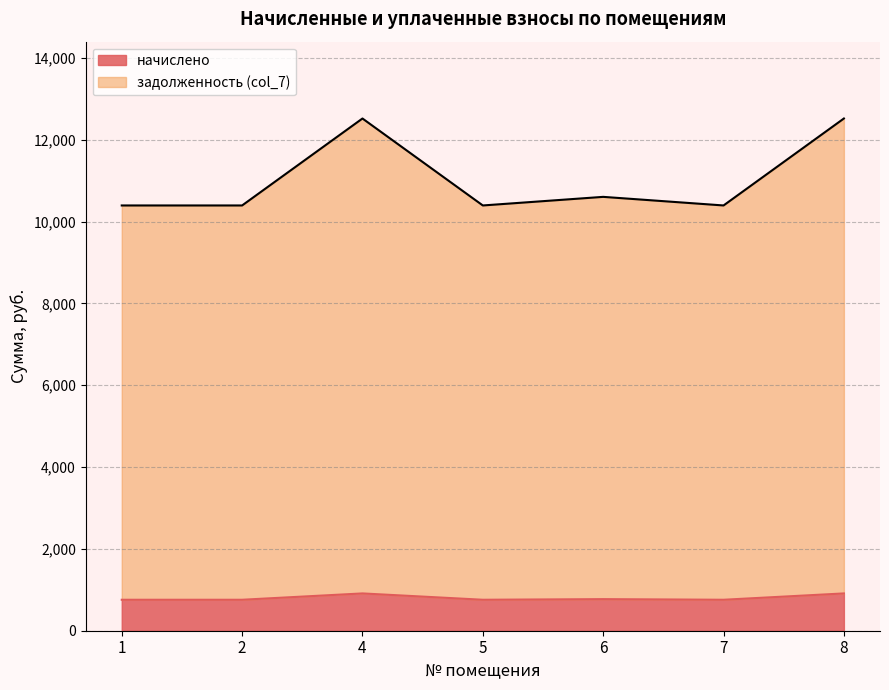

True or false: начислено and задолженность (col_7) cross at least once.

False